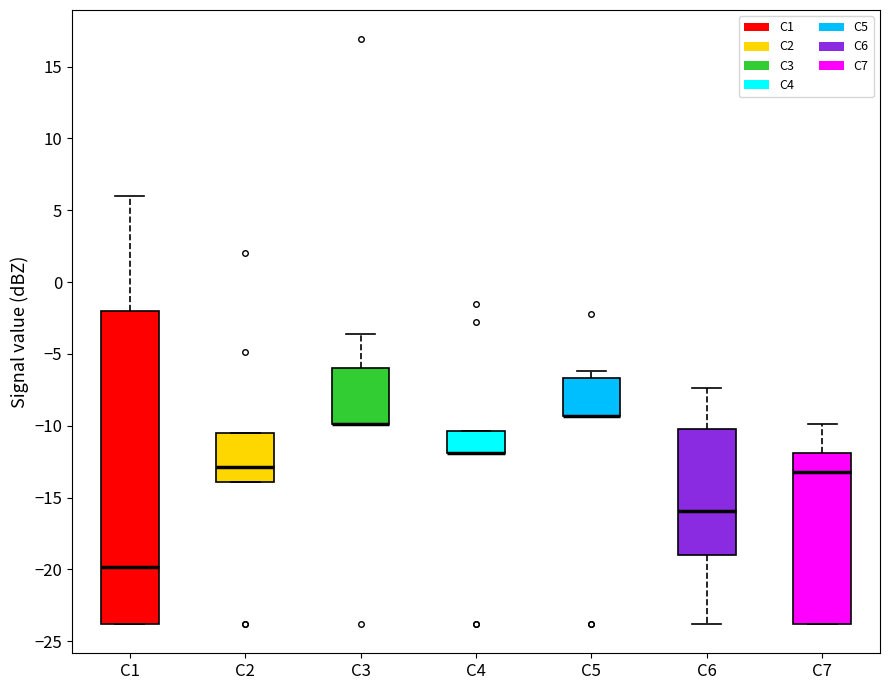

Reading left to right, read every box against the y-axis: the position of its median line, the range the box covers, and the ends of its whiskers. The values are not printed on the chart, so give them approximately, as read against the axis.

C1: median -20.0, box -24.0 to -2.0, whiskers -24.0 to 6.0
C2: median -13.0, box -14.0 to -10.5, whiskers -14.0 to -10.5
C3: median -10.0 (drawn on the box's lower edge), box -10.0 to -6.0, whiskers -10.0 to -3.5
C4: median -12.0 (drawn on the box's lower edge), box -12.0 to -10.5, whiskers -12.0 to -10.5
C5: median -9.5 (drawn on the box's lower edge), box -9.5 to -6.5, whiskers -9.5 to -6.0
C6: median -16.0, box -19.0 to -10.0, whiskers -24.0 to -7.5
C7: median -13.0, box -24.0 to -12.0, whiskers -24.0 to -10.0